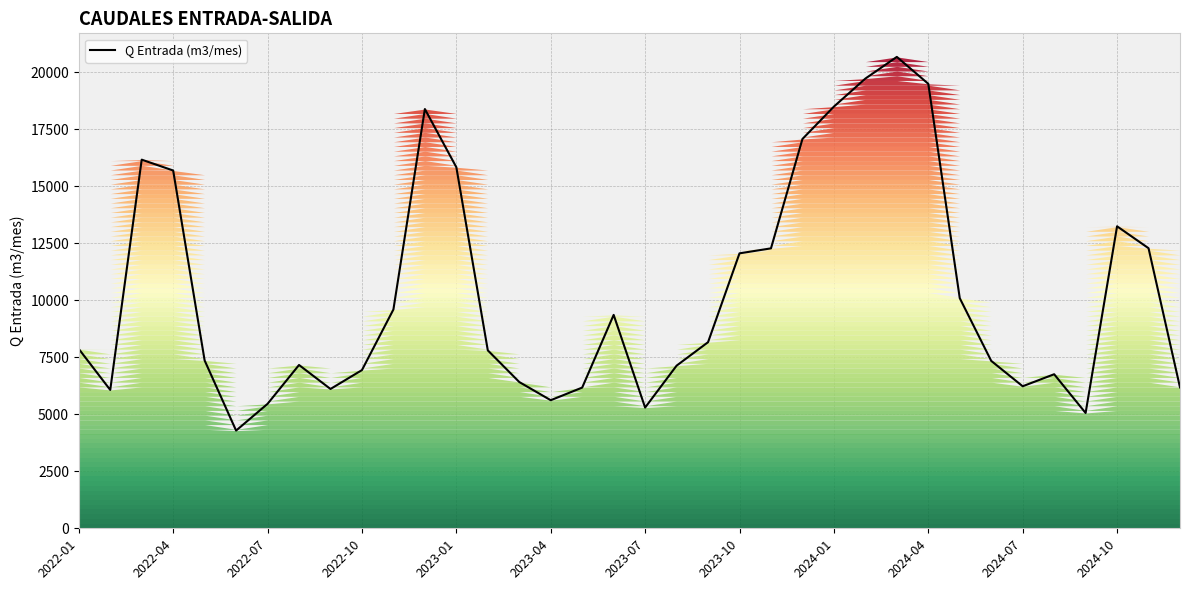

What is the difference between the maximum and minimum values?

16383